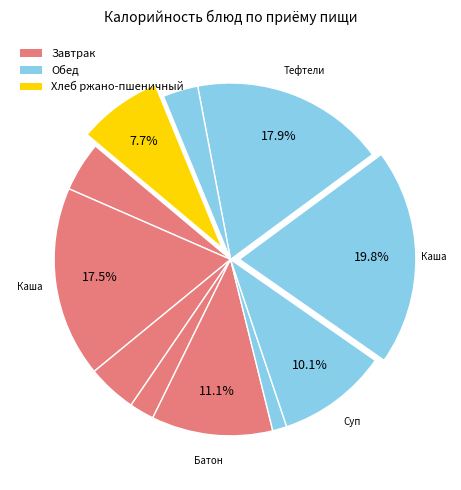

How many slices are in this pie chart?

11